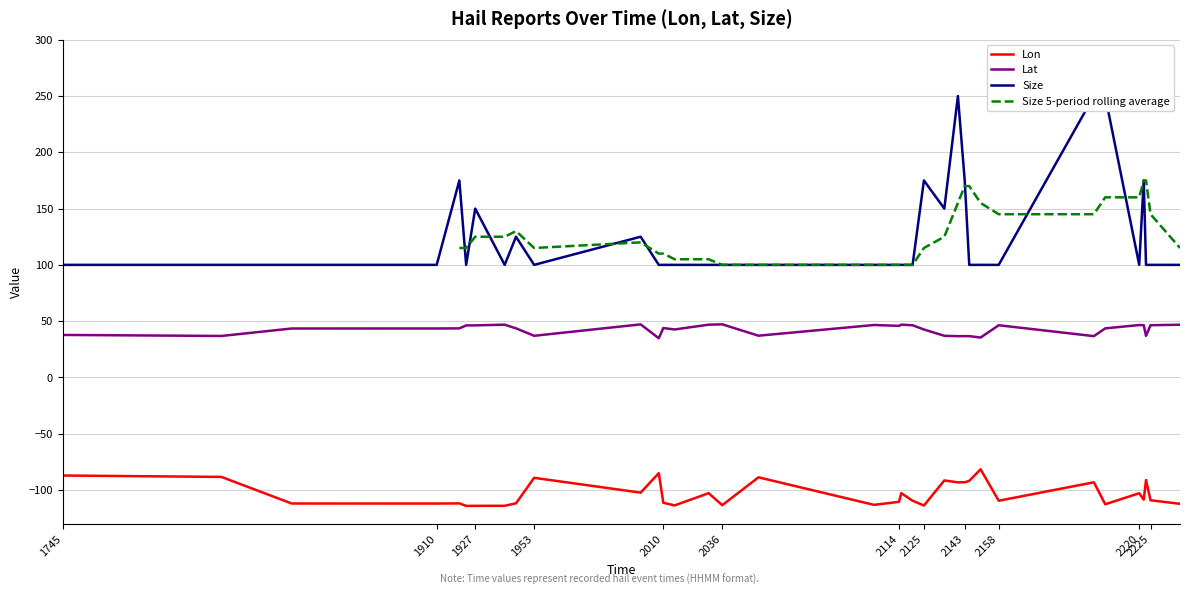

What is the average value of the Lon series?

-103.2